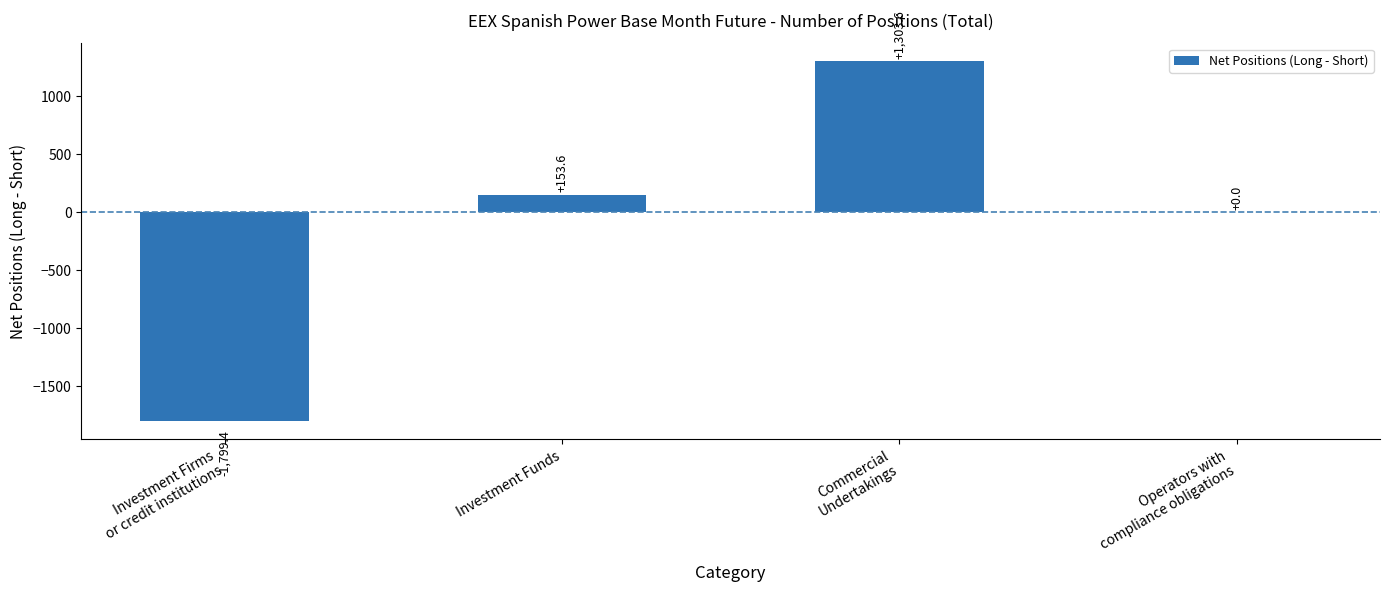

At which label does the data first exceed 153?

Investment Funds